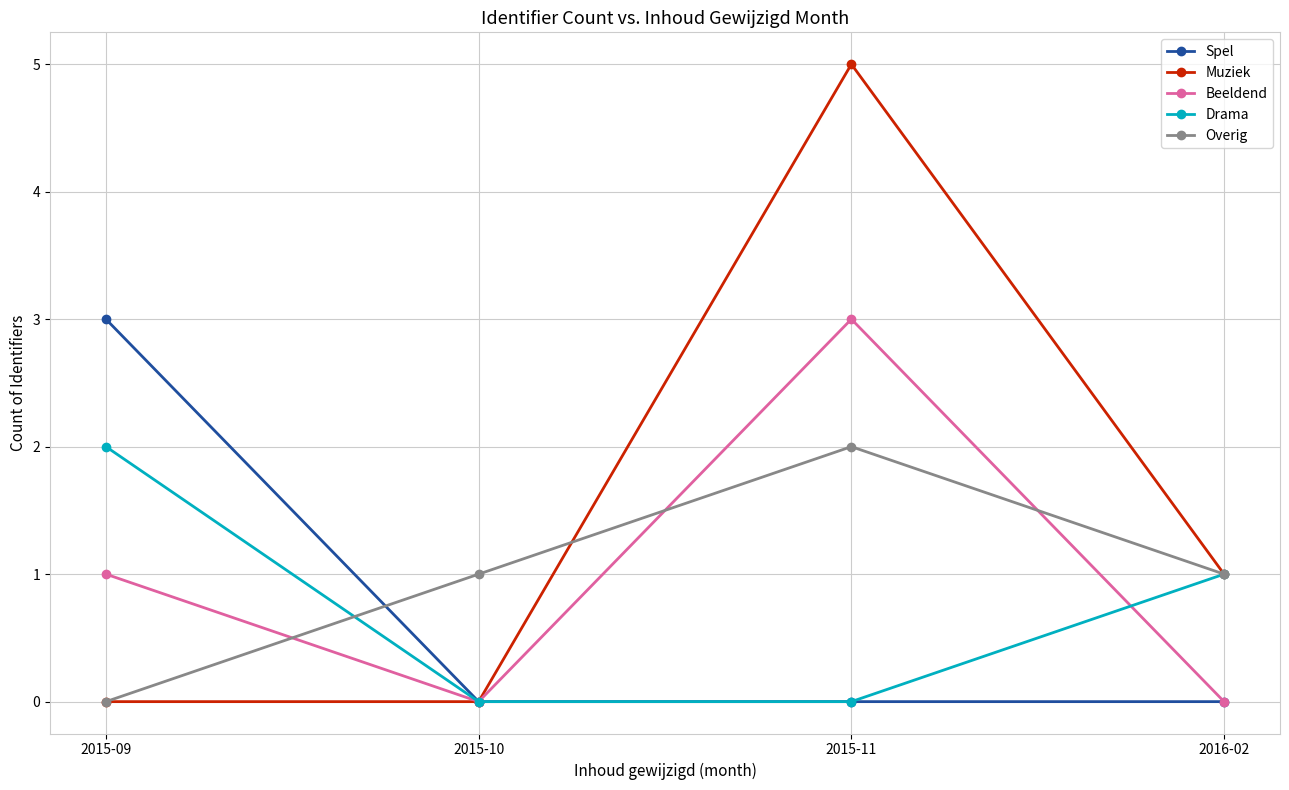

What is the difference between the Spel values at 2015-10 and 2015-09?

3